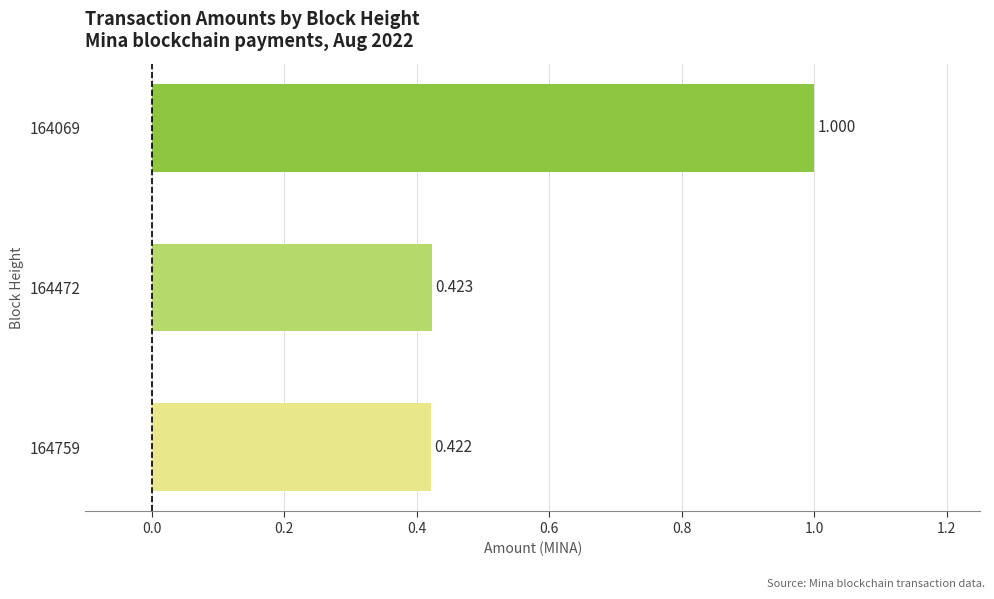

Are the bars horizontal?

Yes